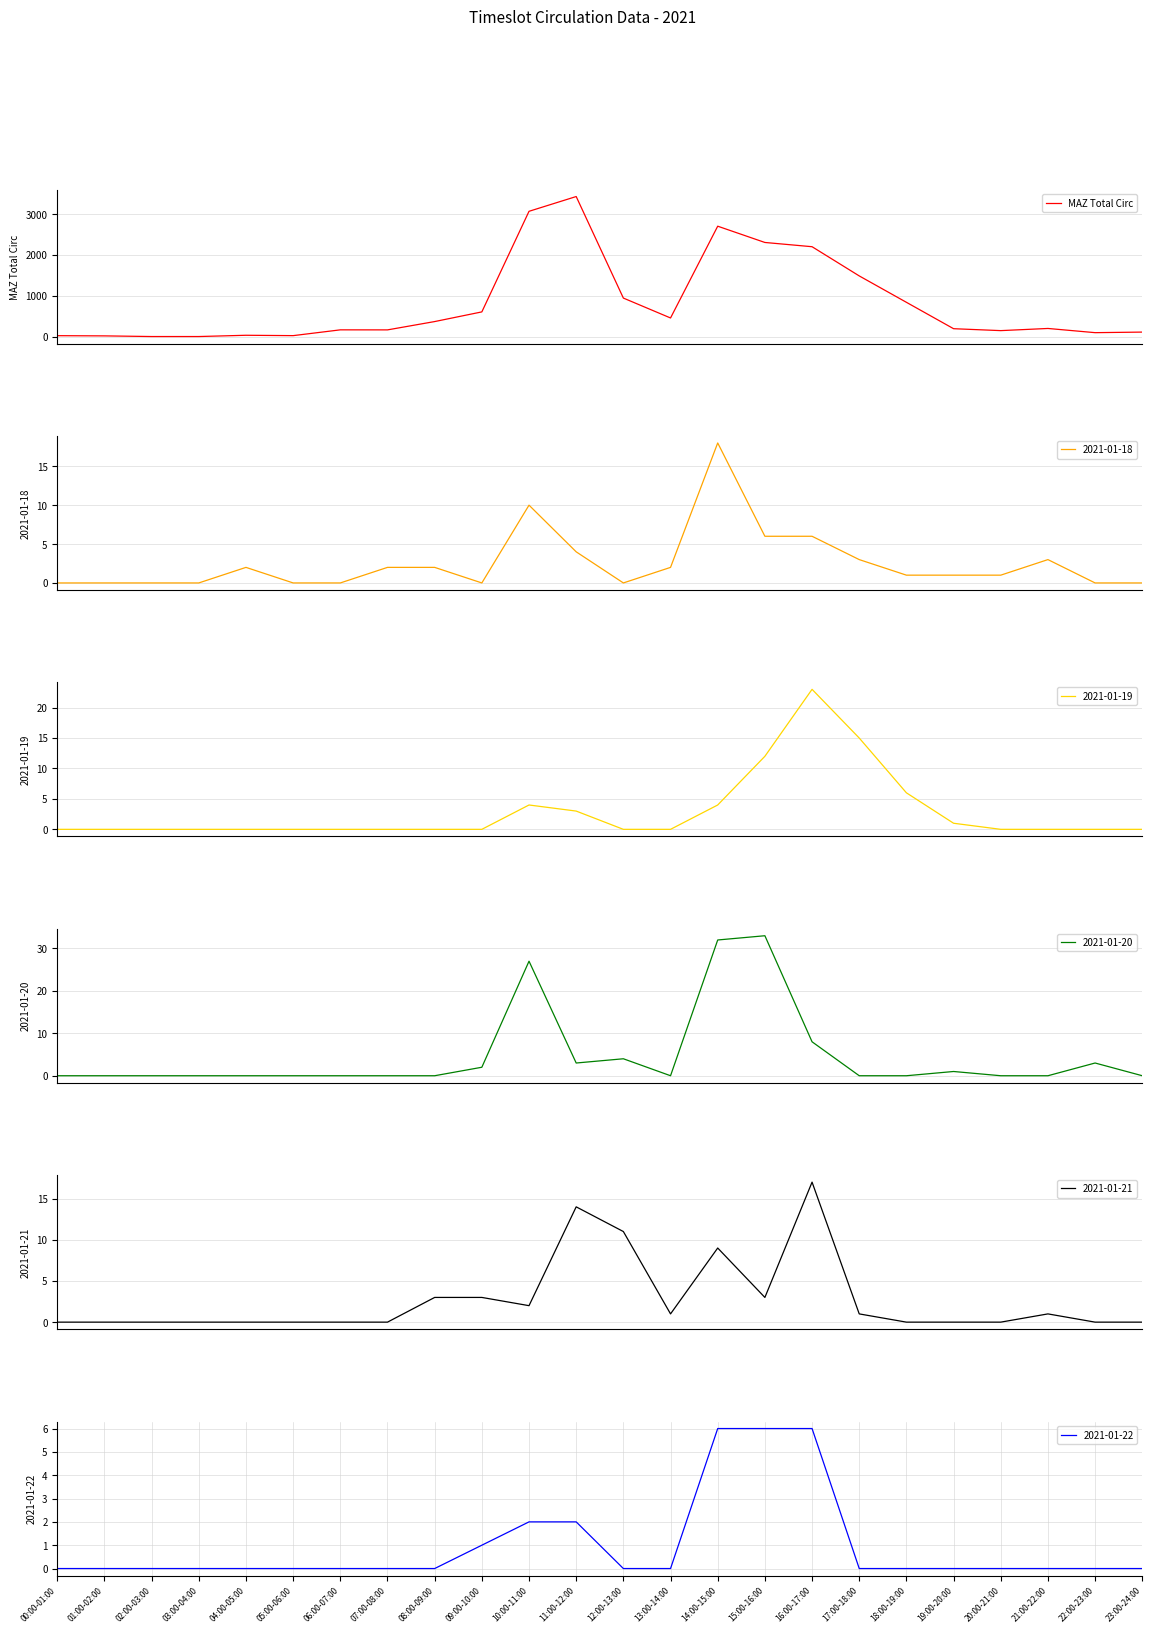

Reading left to right, extract all data points from this chart.

21	16	0	0	31	22	164	163	367	604	3070	3432	943	455	2705	2306	2202	1486	839	192	145	198	95	109